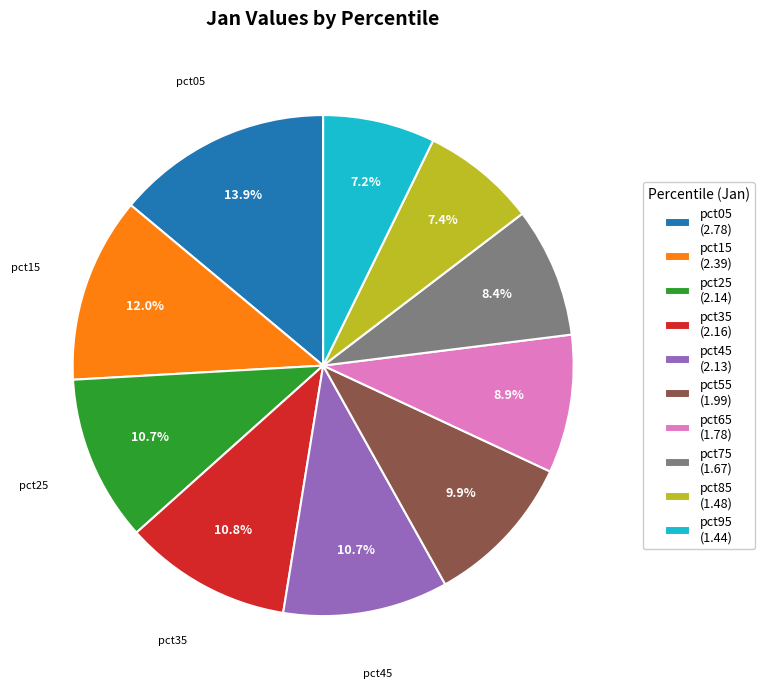

Is there any slice that represents more than half of the pie?

No